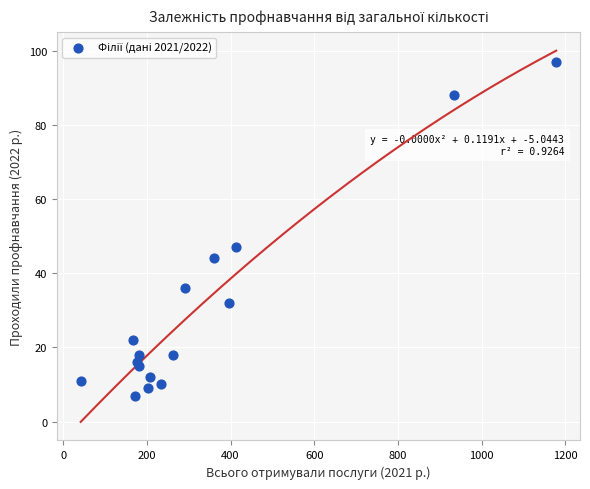

What Y value in the scatter plot is closest to 52?

47